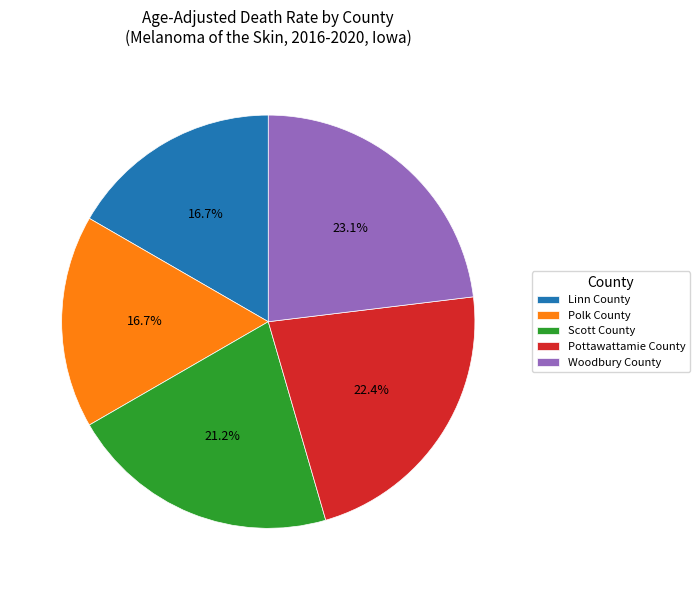

What percentage is the Woodbury County slice, to the nearest percent?

23%